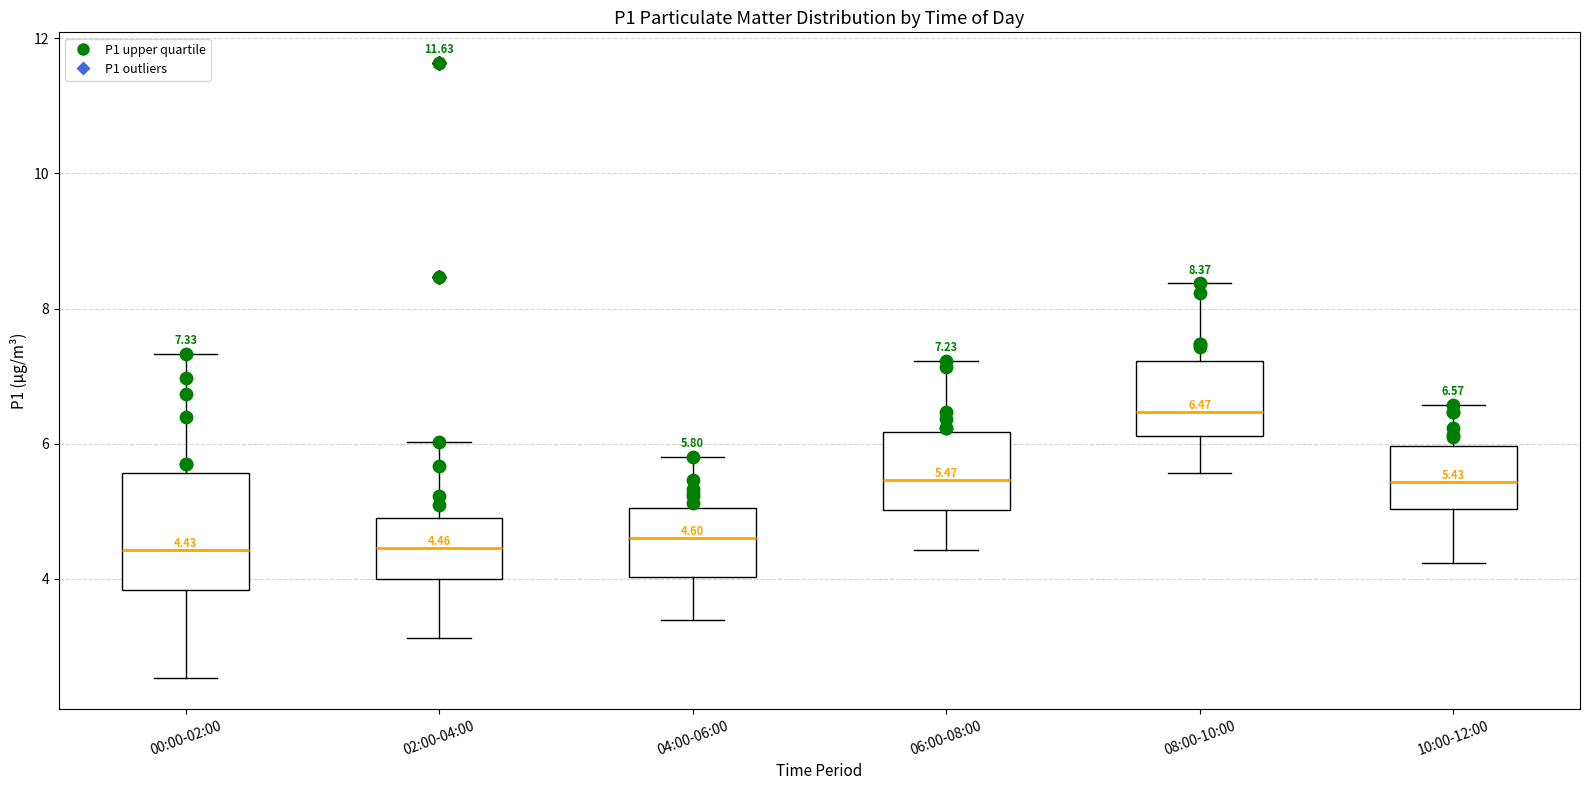

Which box has the highest median line?

08:00-10:00